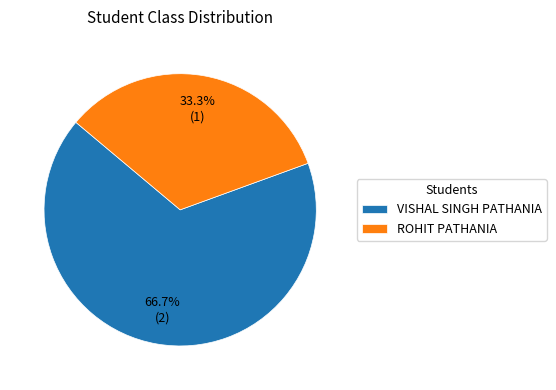

What percentage do VISHAL SINGH PATHANIA and ROHIT PATHANIA together represent?

100.0%